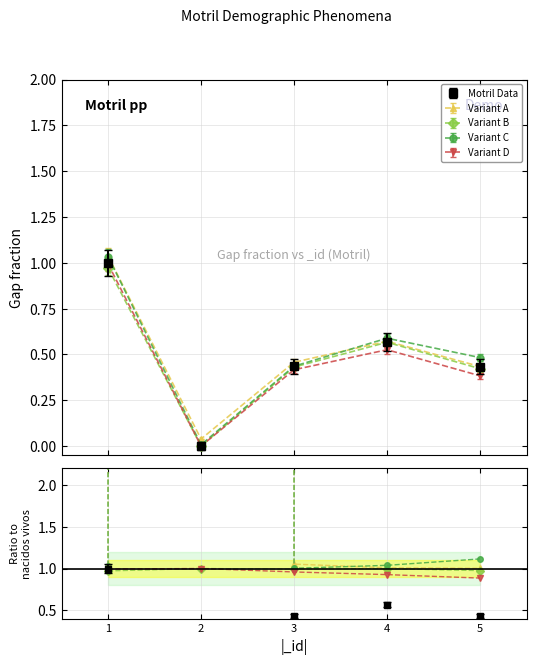

True or false: Variant A has a value of 0.5 at 4.

False